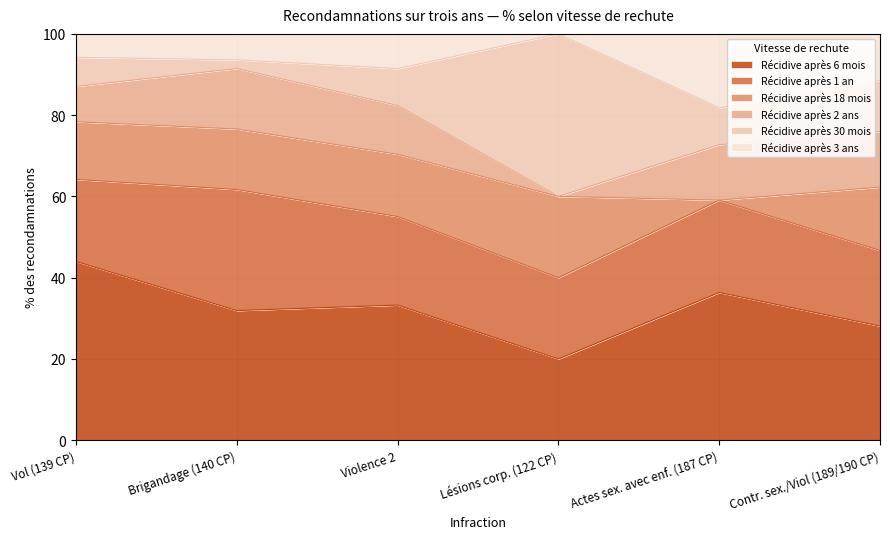

Reading left to right, transcribe all the data shown in this chart.

Récidive après 6 mois: Vol (139 CP)=44.0	Brigandage (140 CP)=31.9	Violence 2=33.3	Lésions corp. (122 CP)=20.0	Actes sex. avec enf. (187 CP)=36.4	Contr. sex./Viol (189/190 CP)=28.1
Récidive après 1 an: Vol (139 CP)=20.2	Brigandage (140 CP)=29.8	Violence 2=21.8	Lésions corp. (122 CP)=20.0	Actes sex. avec enf. (187 CP)=22.7	Contr. sex./Viol (189/190 CP)=18.6
Récidive après 18 mois: Vol (139 CP)=14.2	Brigandage (140 CP)=14.9	Violence 2=15.3	Lésions corp. (122 CP)=20.0	Actes sex. avec enf. (187 CP)=0.0	Contr. sex./Viol (189/190 CP)=15.6
Récidive après 2 ans: Vol (139 CP)=8.7	Brigandage (140 CP)=14.9	Violence 2=12.0	Lésions corp. (122 CP)=0.0	Actes sex. avec enf. (187 CP)=13.6	Contr. sex./Viol (189/190 CP)=13.7
Récidive après 30 mois: Vol (139 CP)=7.2	Brigandage (140 CP)=2.1	Violence 2=9.1	Lésions corp. (122 CP)=40.0	Actes sex. avec enf. (187 CP)=9.1	Contr. sex./Viol (189/190 CP)=12.6
Récidive après 3 ans: Vol (139 CP)=5.8	Brigandage (140 CP)=6.4	Violence 2=8.6	Lésions corp. (122 CP)=0.0	Actes sex. avec enf. (187 CP)=18.2	Contr. sex./Viol (189/190 CP)=11.5